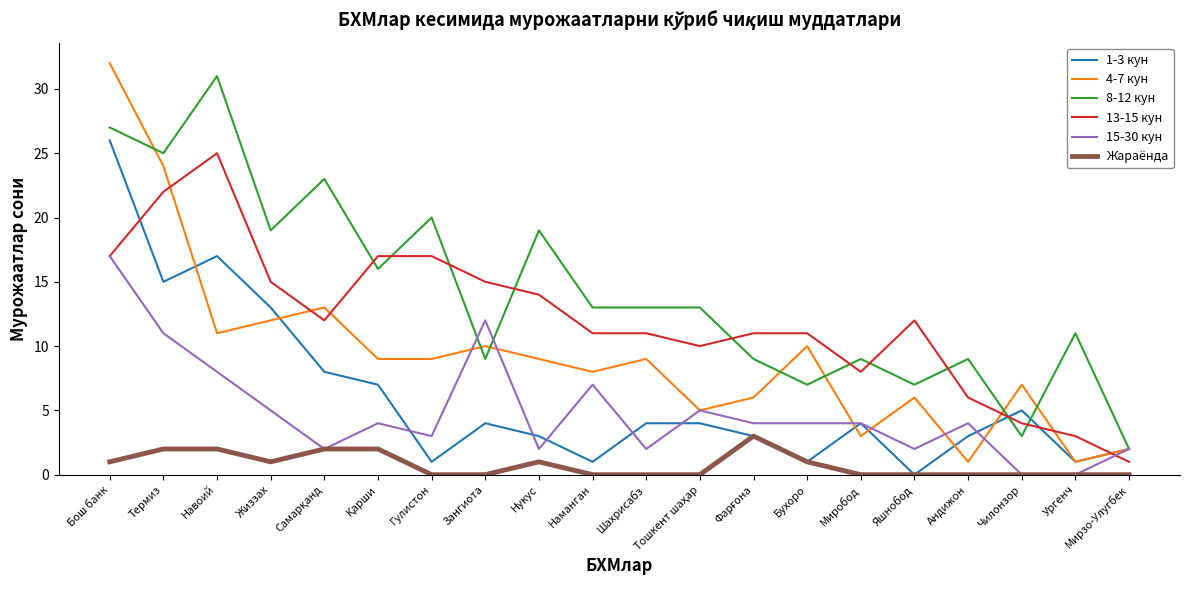

Which series has the widest spread of values?

4-7 кун